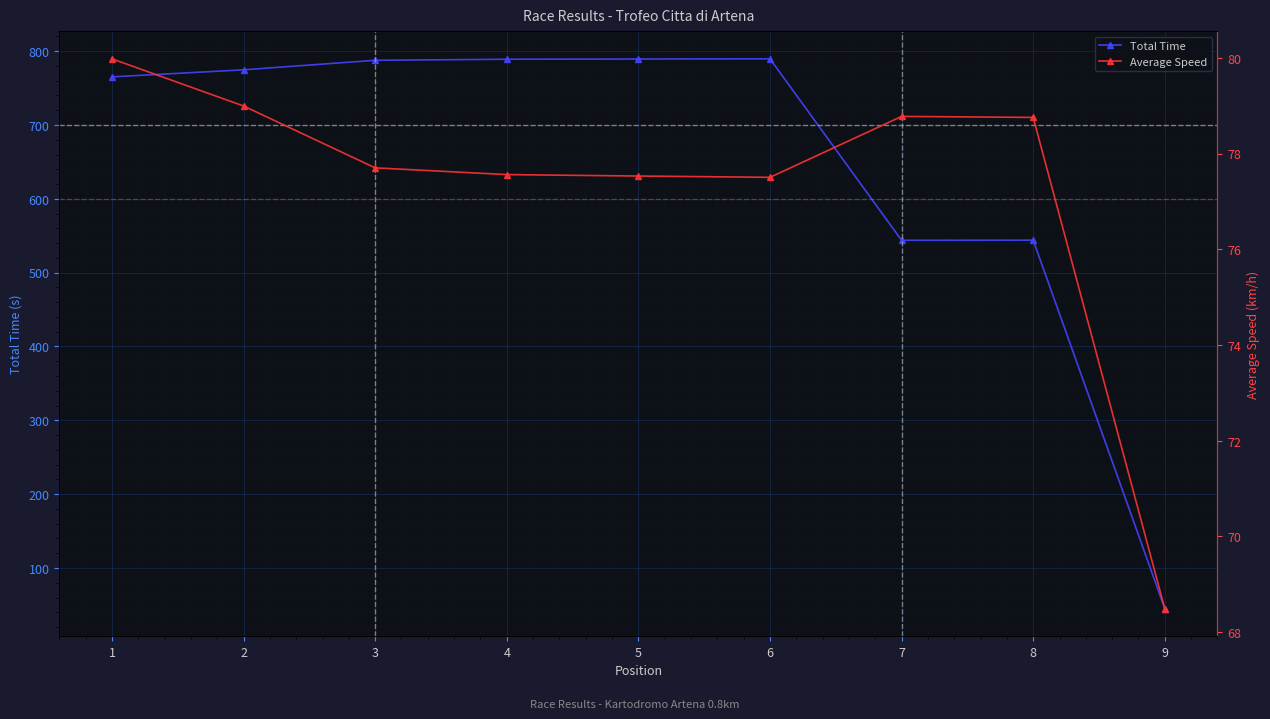

What is the value of the Total Time point at the 7th from the left?

543.8